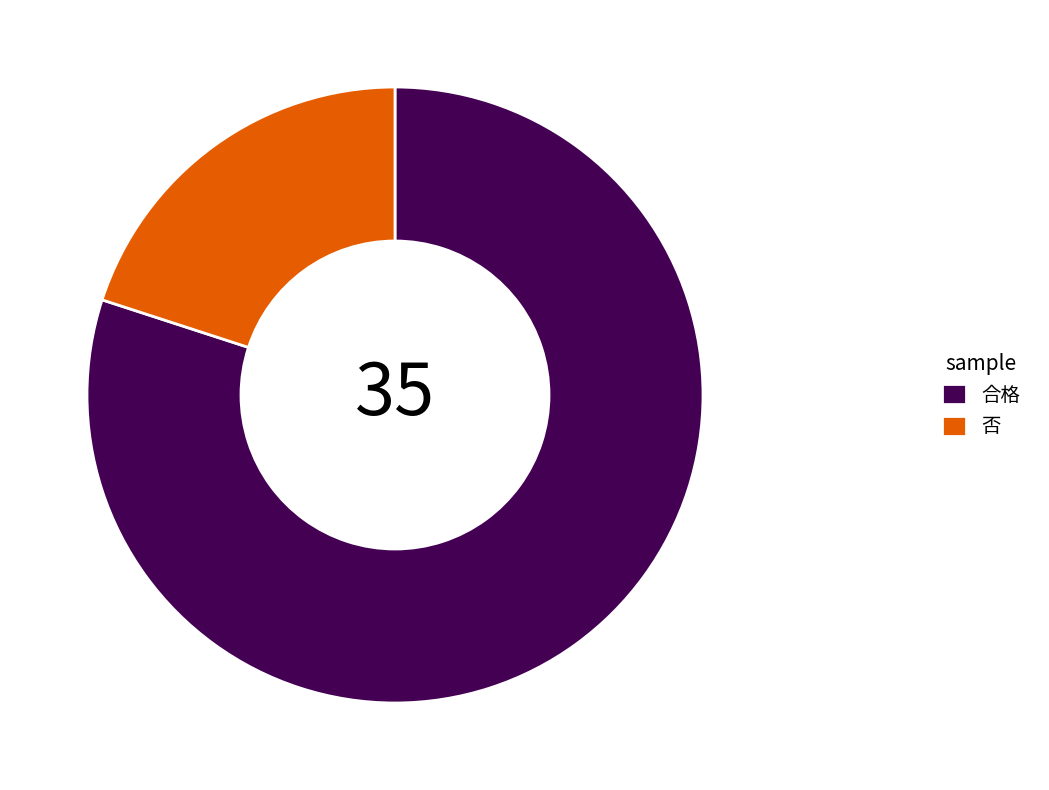

Rank the categories by value from highest to lowest.

合格, 否